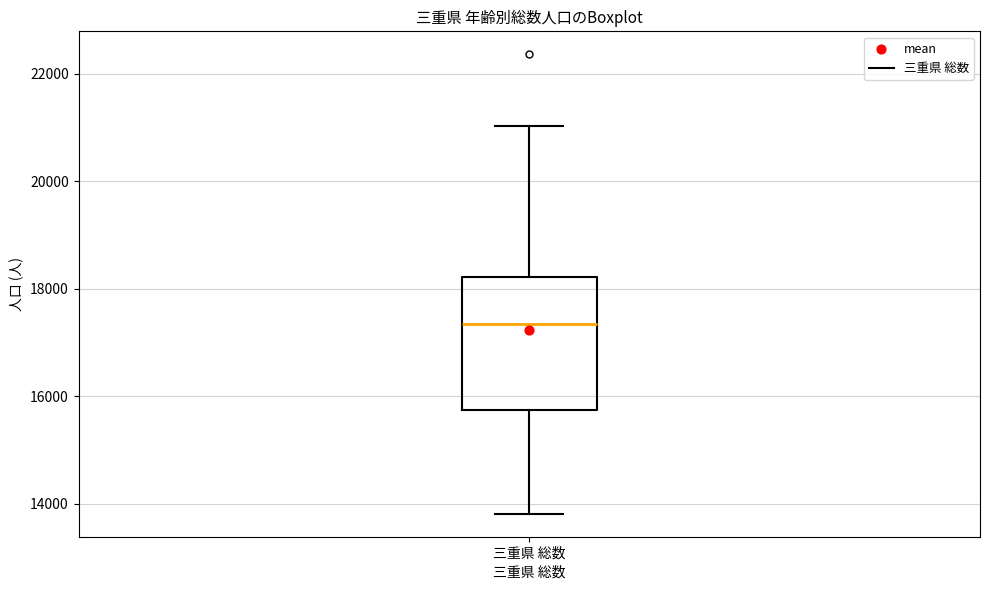

Read this box plot against the y-axis: the position of the median line, the range covered by the box, and the ends of both whiskers. The values are not printed on the chart, so give them approximately, as read against the axis.

median 17400, box 15800 to 18200, whiskers 13800 to 21000